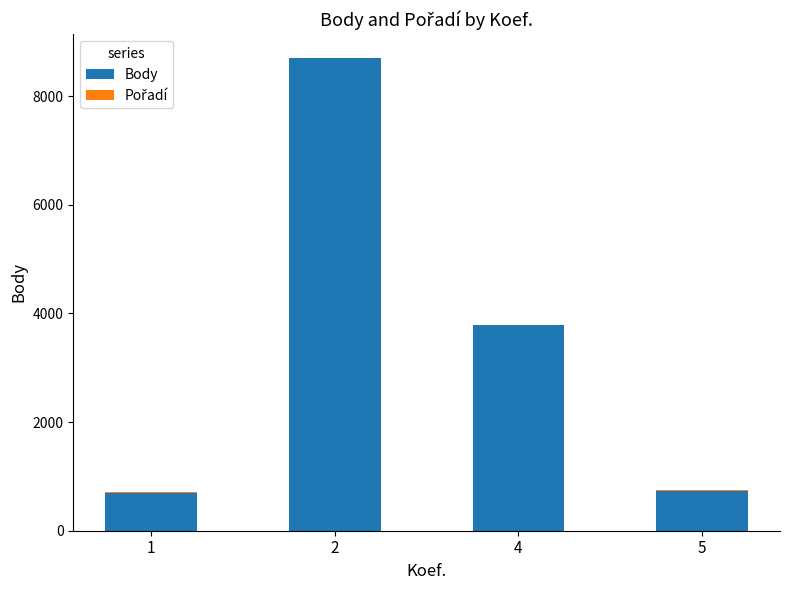

Are the bars horizontal?

No